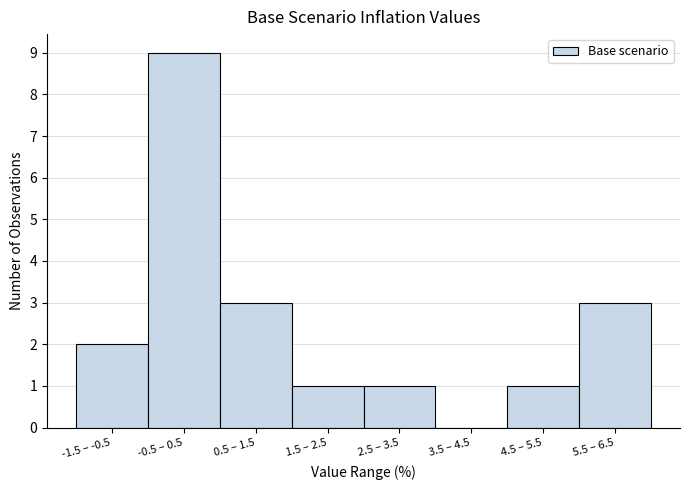

Reading left to right, list all the values displayed in this chart.

-1.5 – -0.5=2	-0.5 – 0.5=9	0.5 – 1.5=3	1.5 – 2.5=1	2.5 – 3.5=1	3.5 – 4.5=0	4.5 – 5.5=1	5.5 – 6.5=3